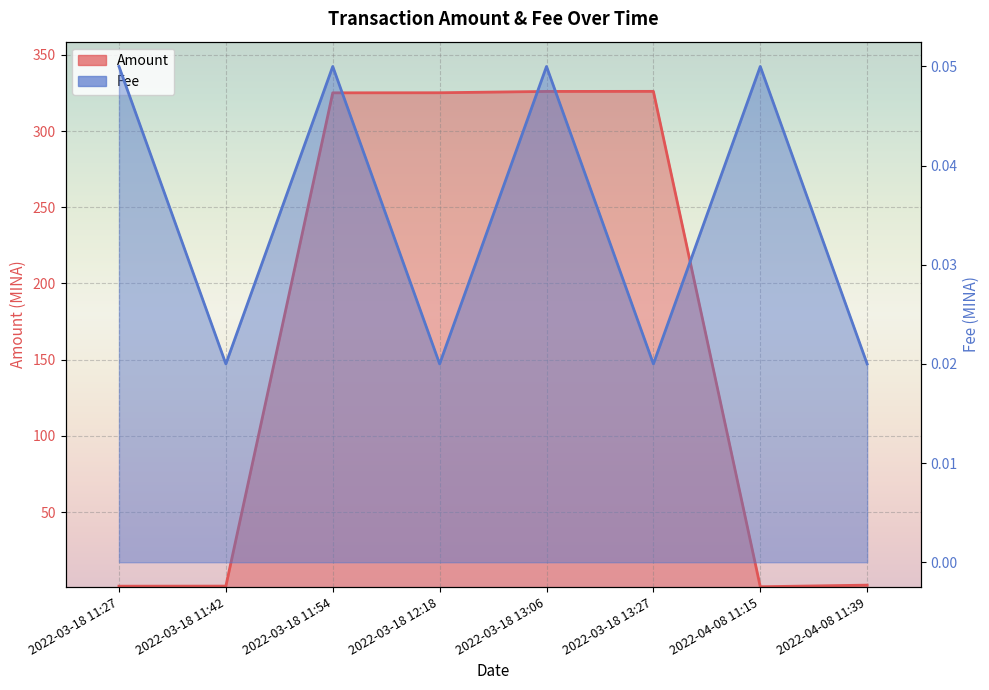

Is the value of Fee at 2022-04-08 11:15 greater than the value of Amount at 2022-03-18 12:18?

No